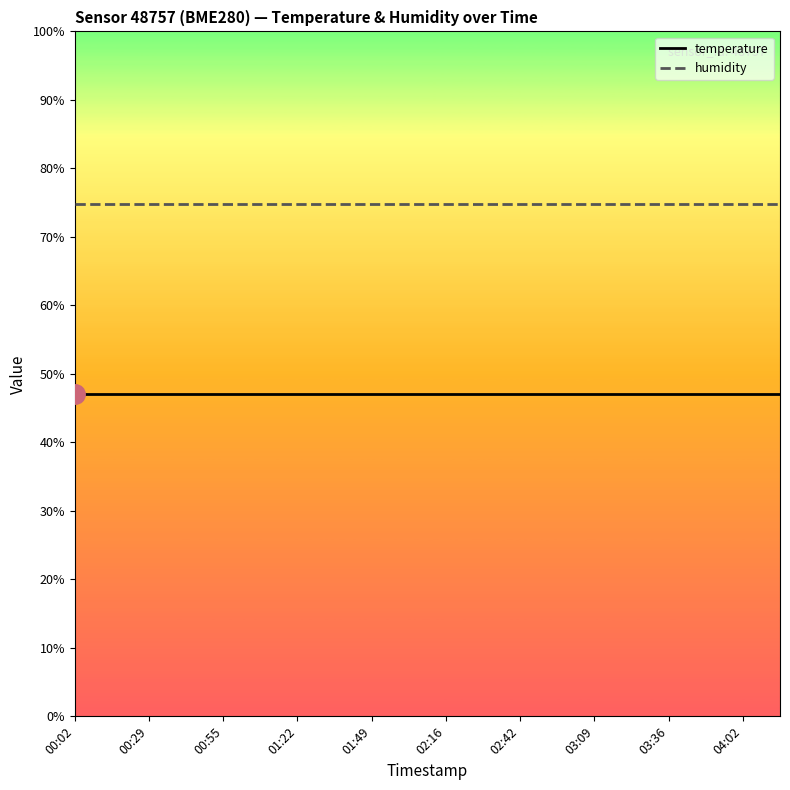

What is the sum of all humidity values?

1496.0